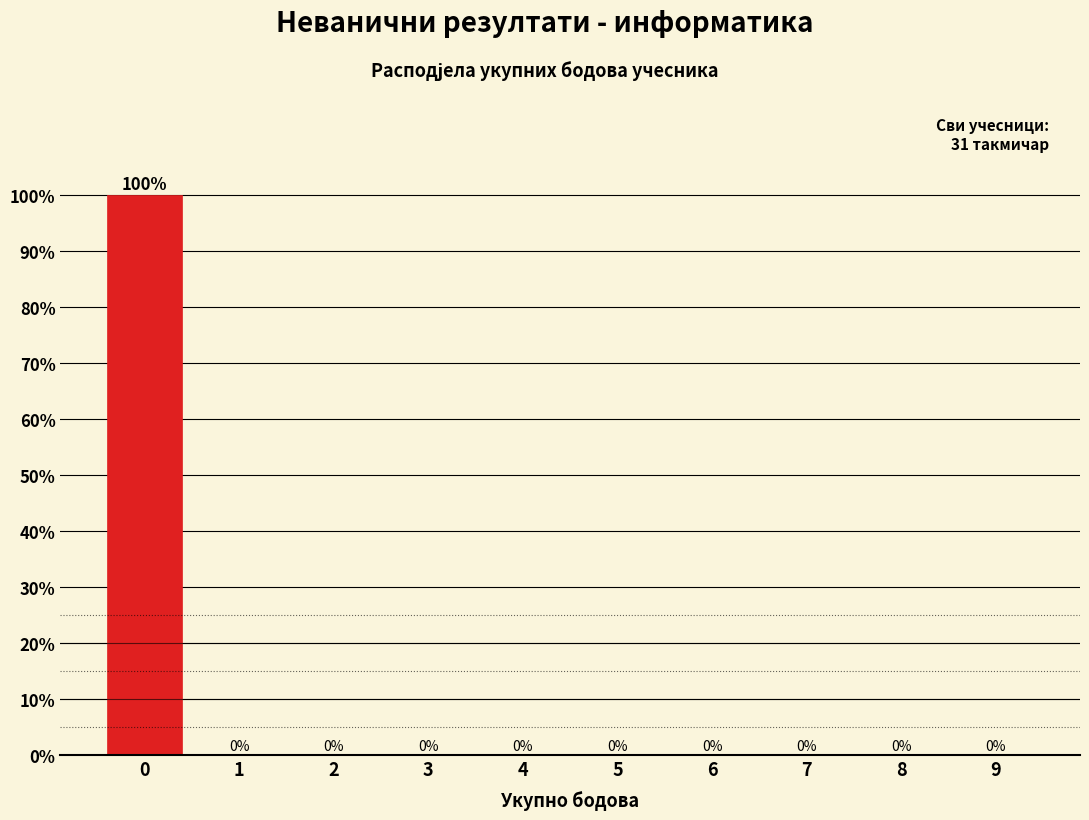

Reading right to left, list all the values displayed in this chart.

9=0	8=0	7=0	6=0	5=0	4=0	3=0	2=0	1=0	0=100